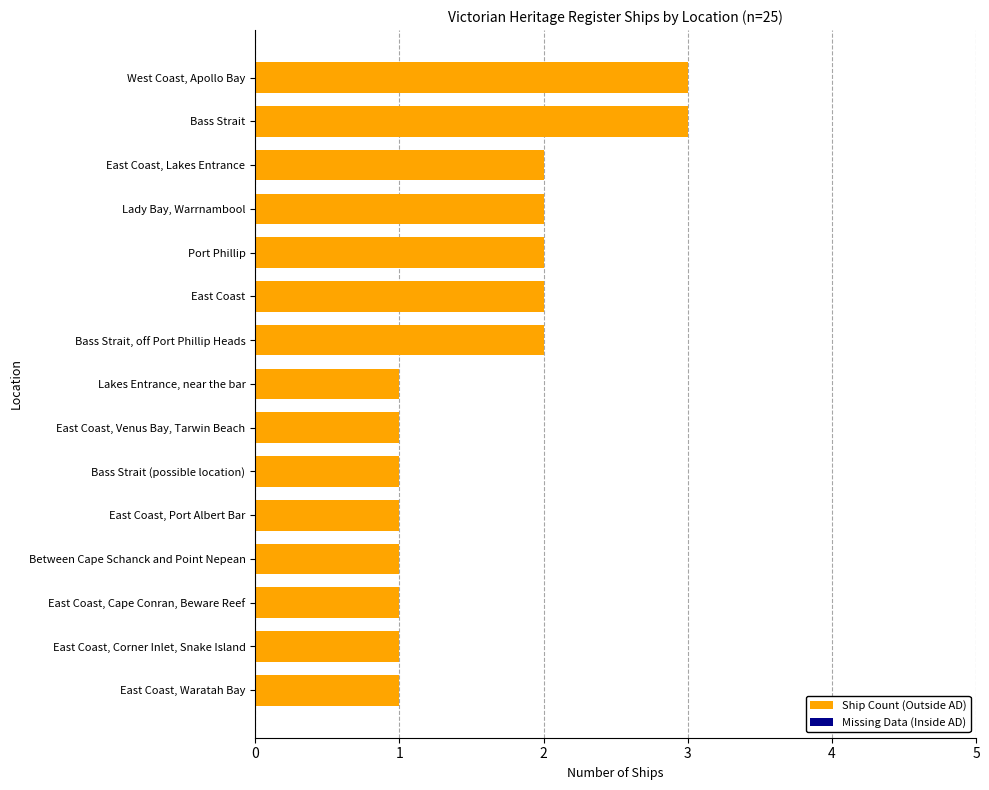

Is it true that the value at Bass Strait, off Port Phillip Heads is 1?

False